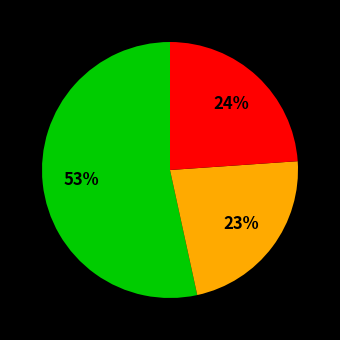

Does any single category account for the majority?

Yes